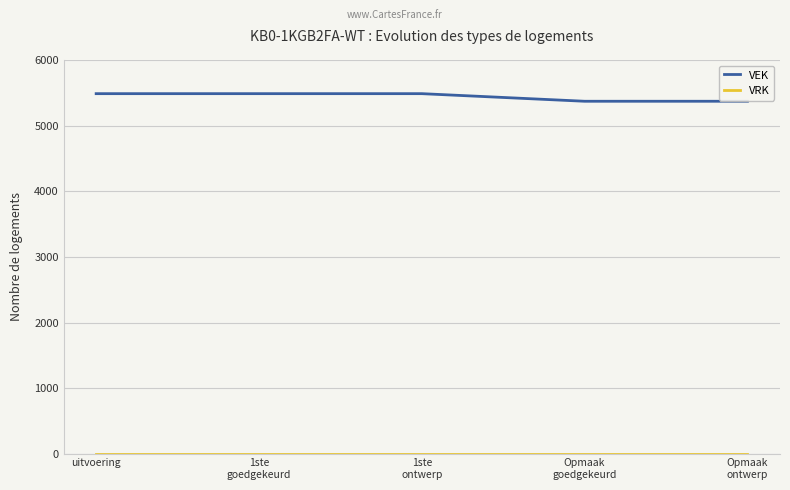

Which series has the largest total across all categories?

VEK